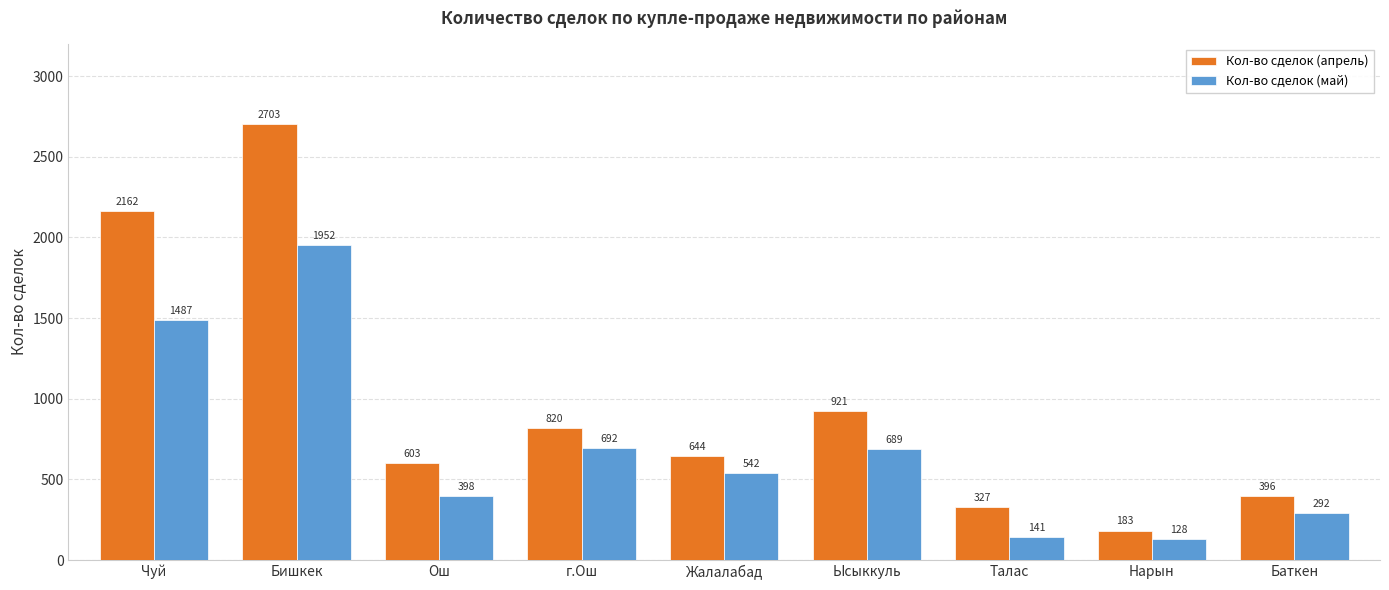

Which series has the widest spread of values?

Кол-во сделок (апрель)